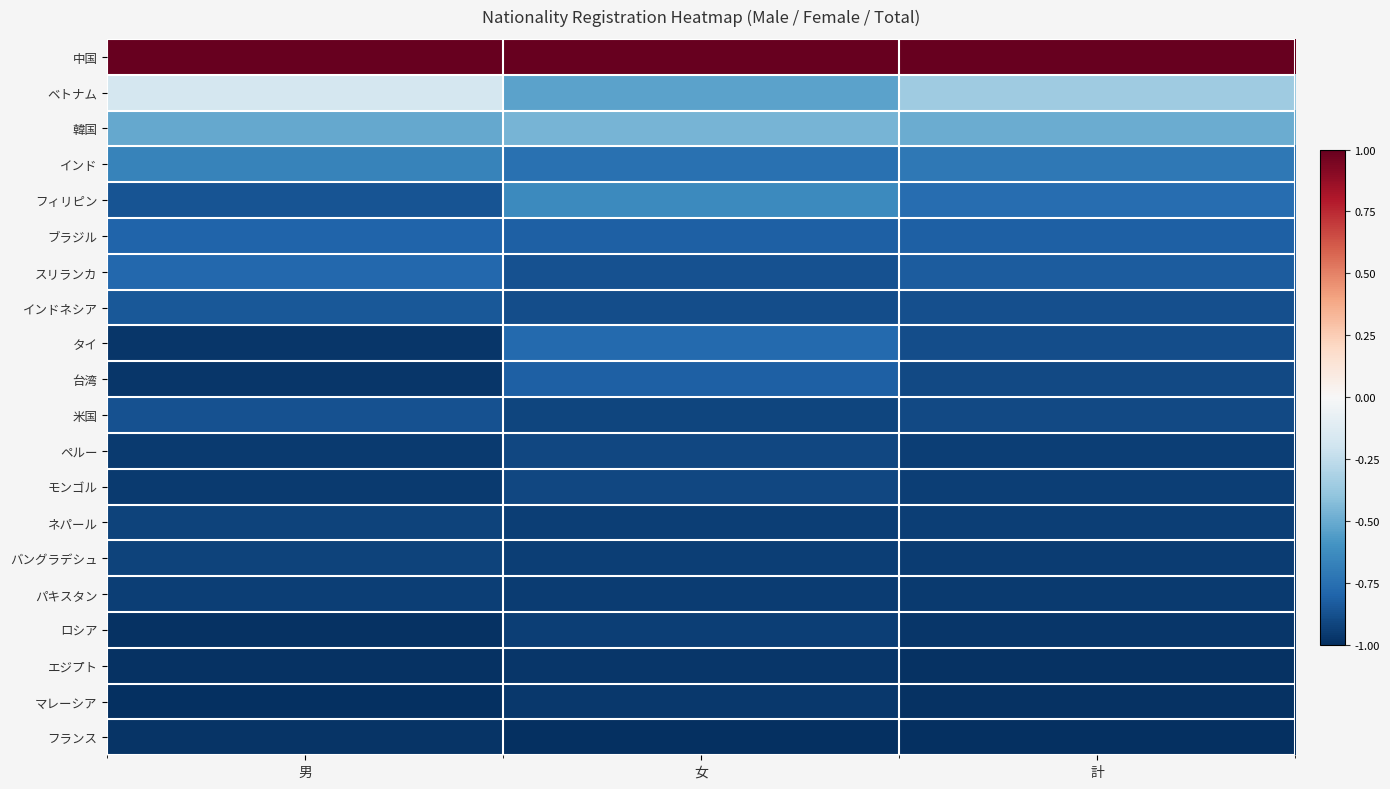

At which label does 台湾 reach its peak?

女